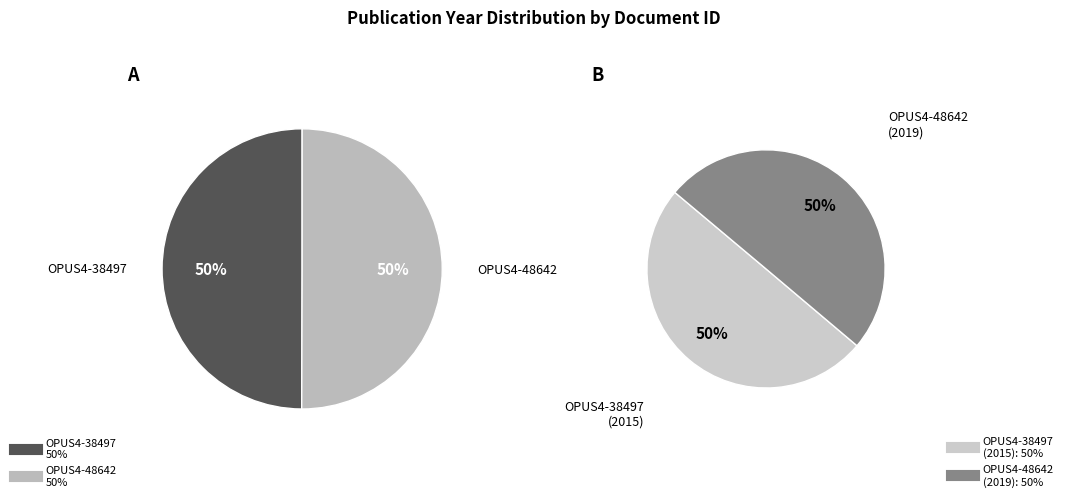

What portion of the pie excludes OPUS4-48642?

50.0%